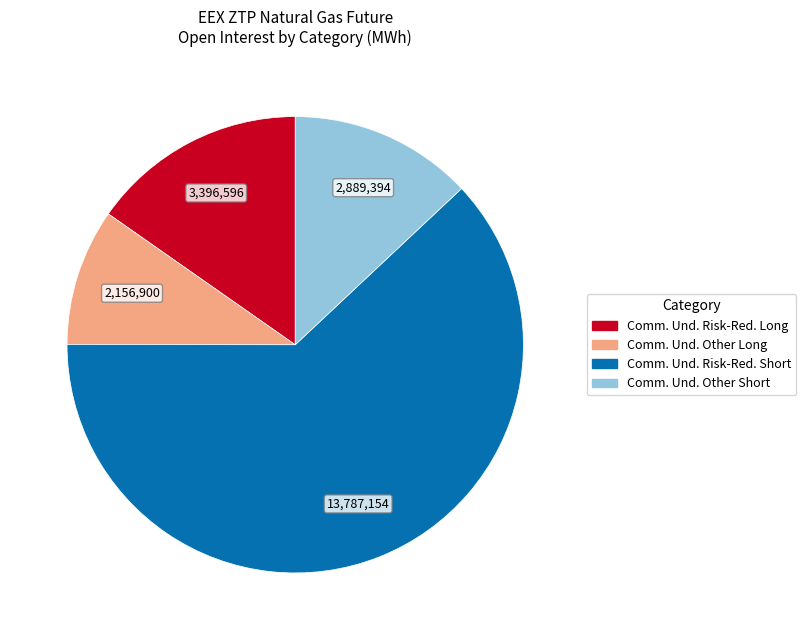

Count the number of slices in the pie.

4